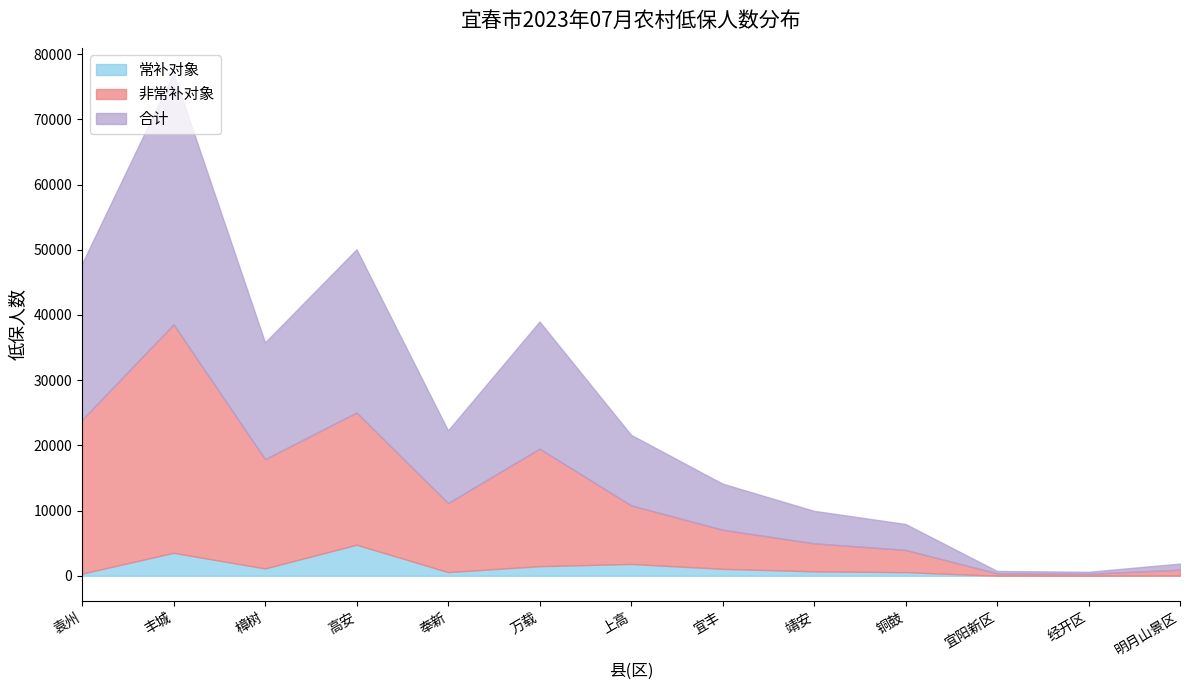

The 合计 series shows 6753 at 万载. True or false?

False